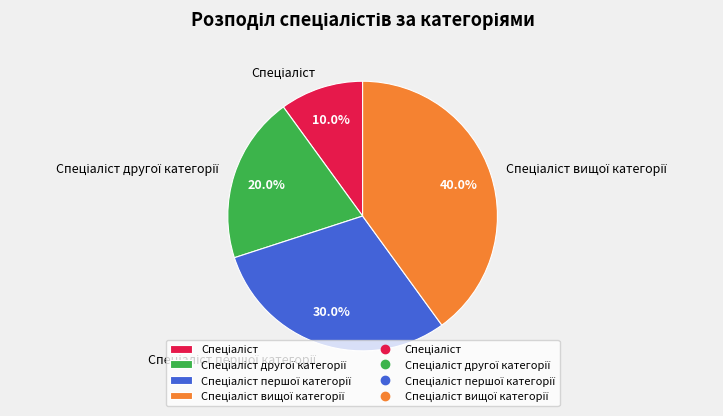

Is there any slice that represents more than half of the pie?

No